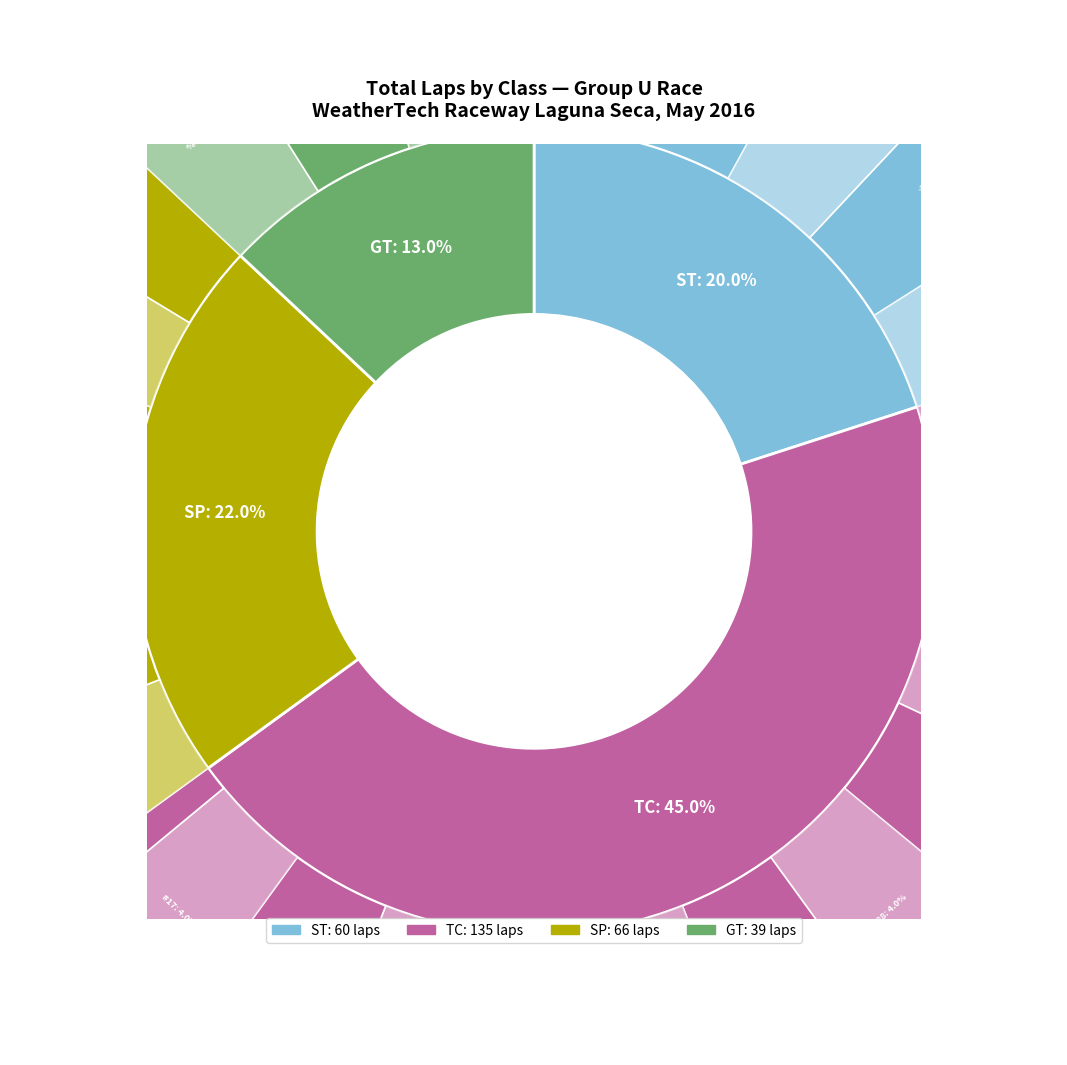

Does TC account for over 50% of the chart?

No